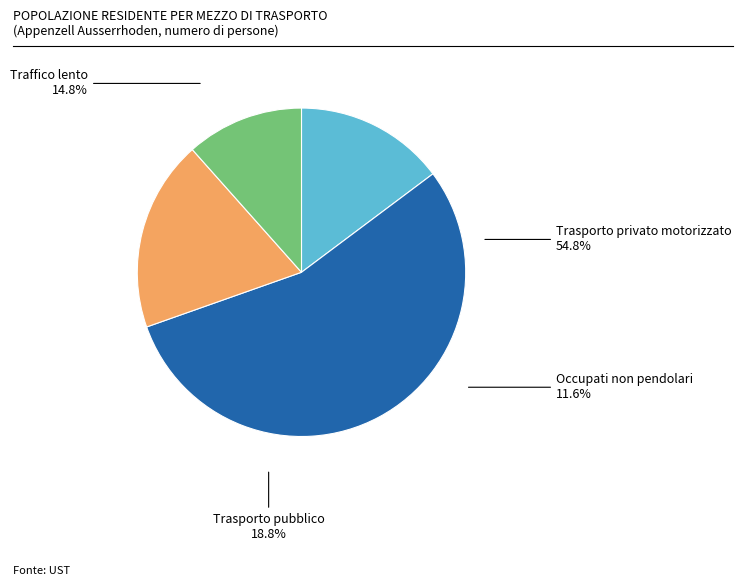

Do Occupati non pendolari and Trasporto privato motorizzato together represent more than half of the pie?

Yes